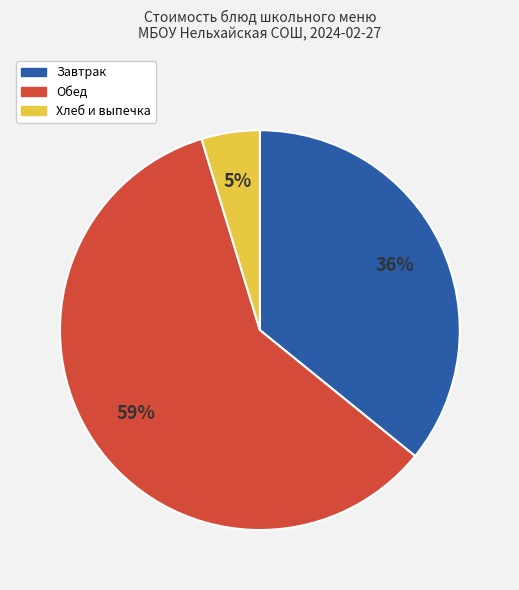

To the nearest percent, what is the average slice percentage?

33%